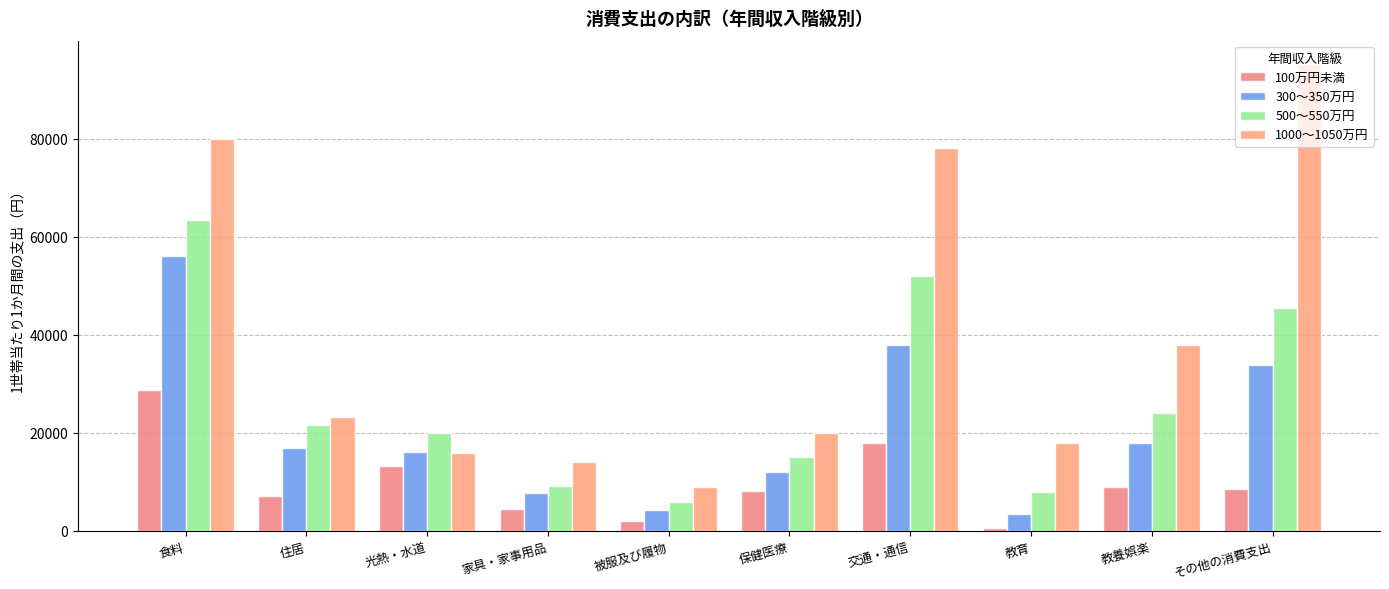

What is the difference between the maximum and minimum values in the 300～350万円 series?

52642